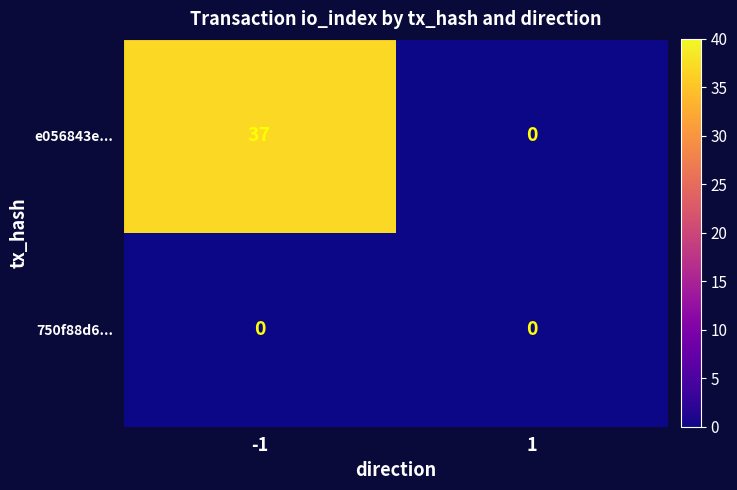

Count the number of categories in the chart.

2